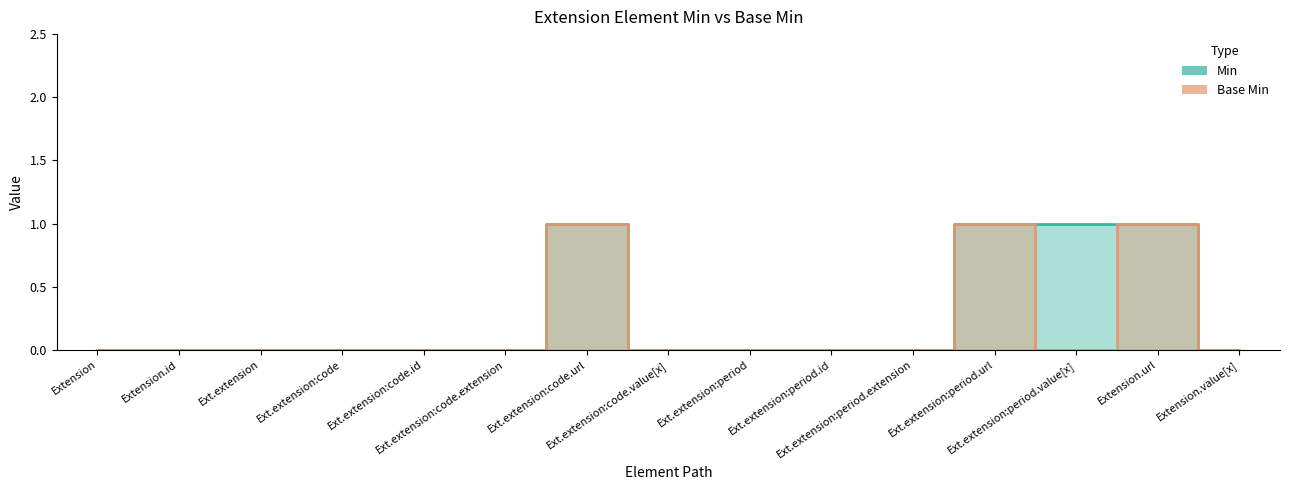

Rank the categories by Min value from highest to lowest.

Ext.extension:code.url, Ext.extension:period.url, Ext.extension:period.value[x], Extension.url, Extension, Extension.id, Ext.extension, Ext.extension:code, Ext.extension:code.id, Ext.extension:code.extension, Ext.extension:code.value[x], Ext.extension:period, Ext.extension:period.id, Ext.extension:period.extension, Extension.value[x]